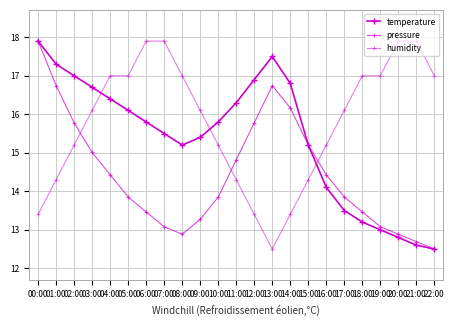

What is the sum of all humidity values?

363.1